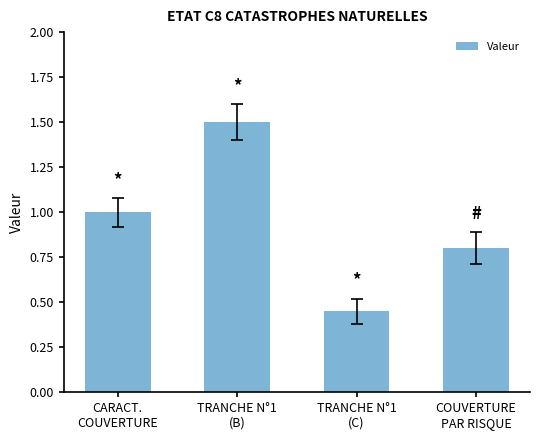

What is the greatest value displayed?

1.5